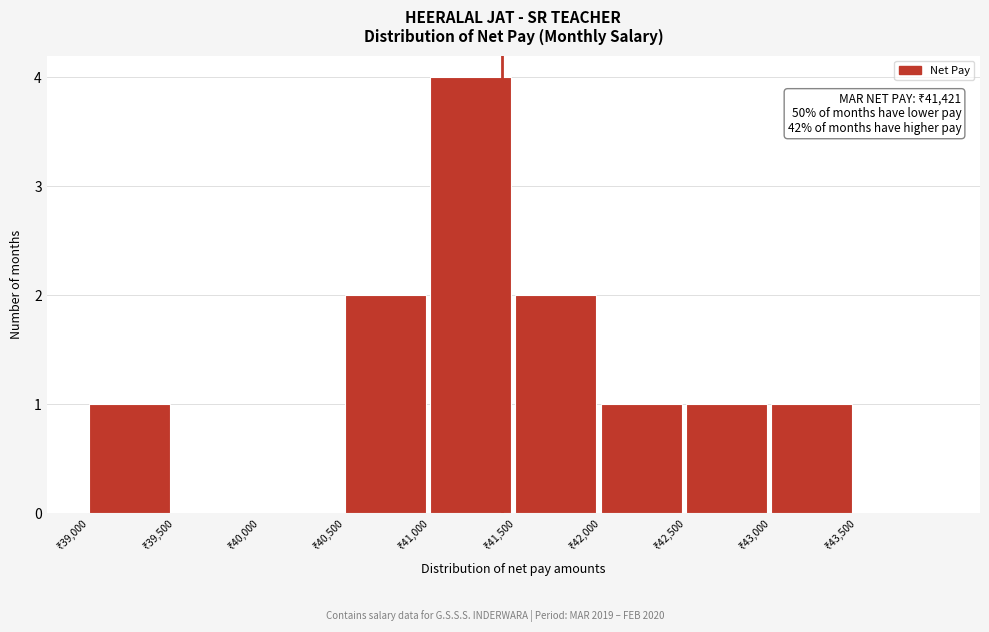

Over which range of the x-axis is the bar tallest?

41000 to 41500